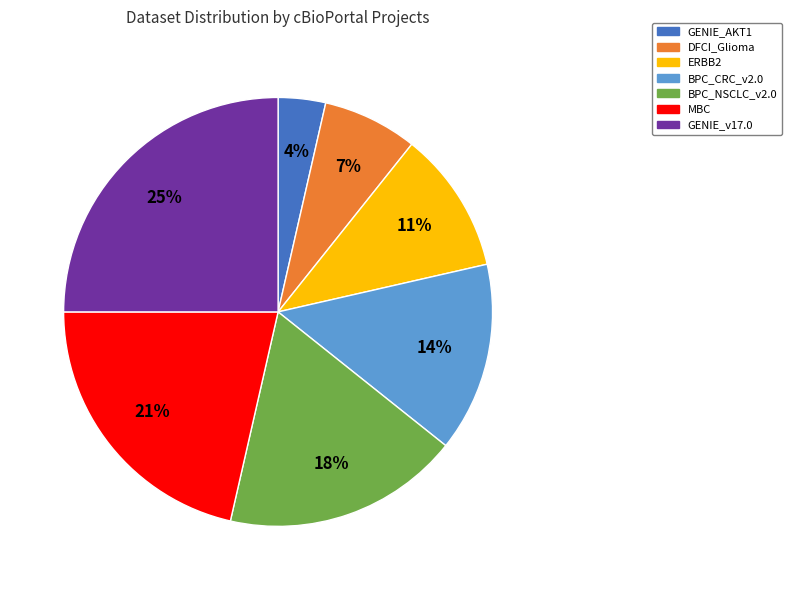

True or false: BPC_NSCLC_v2.0 accounts for 10% of the total.

False